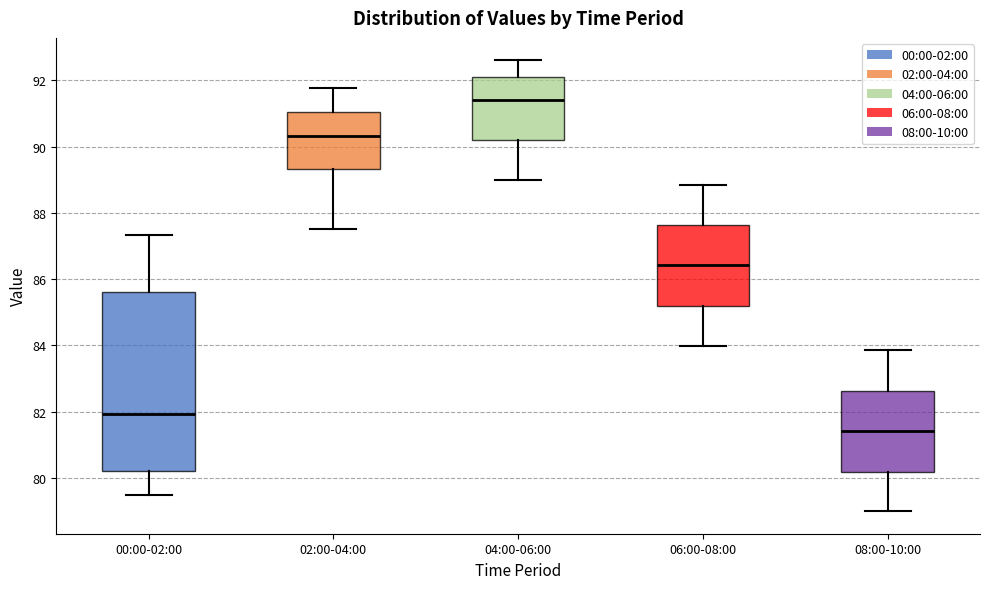

Where is the upper edge of the box for 06:00-08:00 on the y-axis? The values are not printed on the chart, so give them approximately, as read against the axis.

87.6